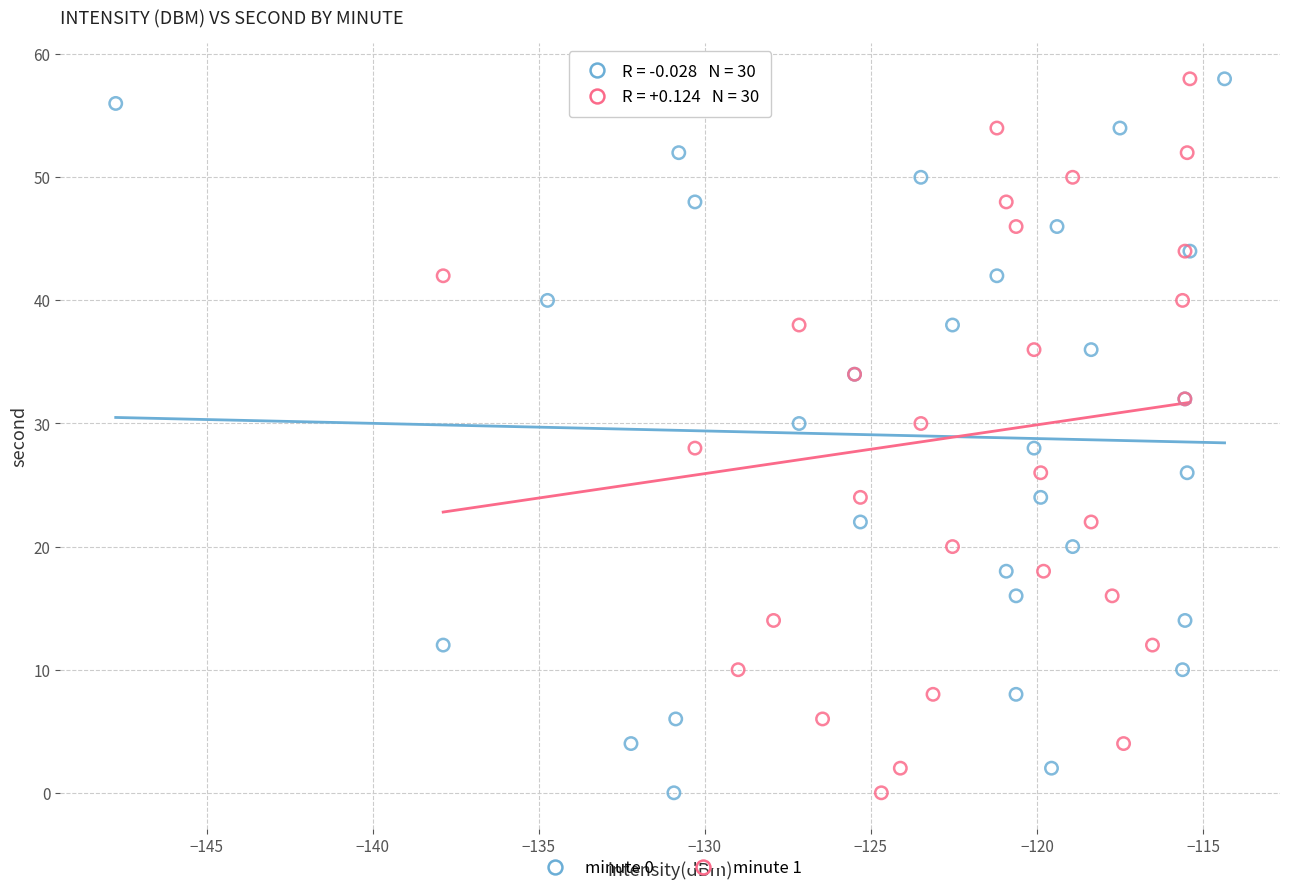

What are all the series names shown in the legend?

minute 0, minute 1